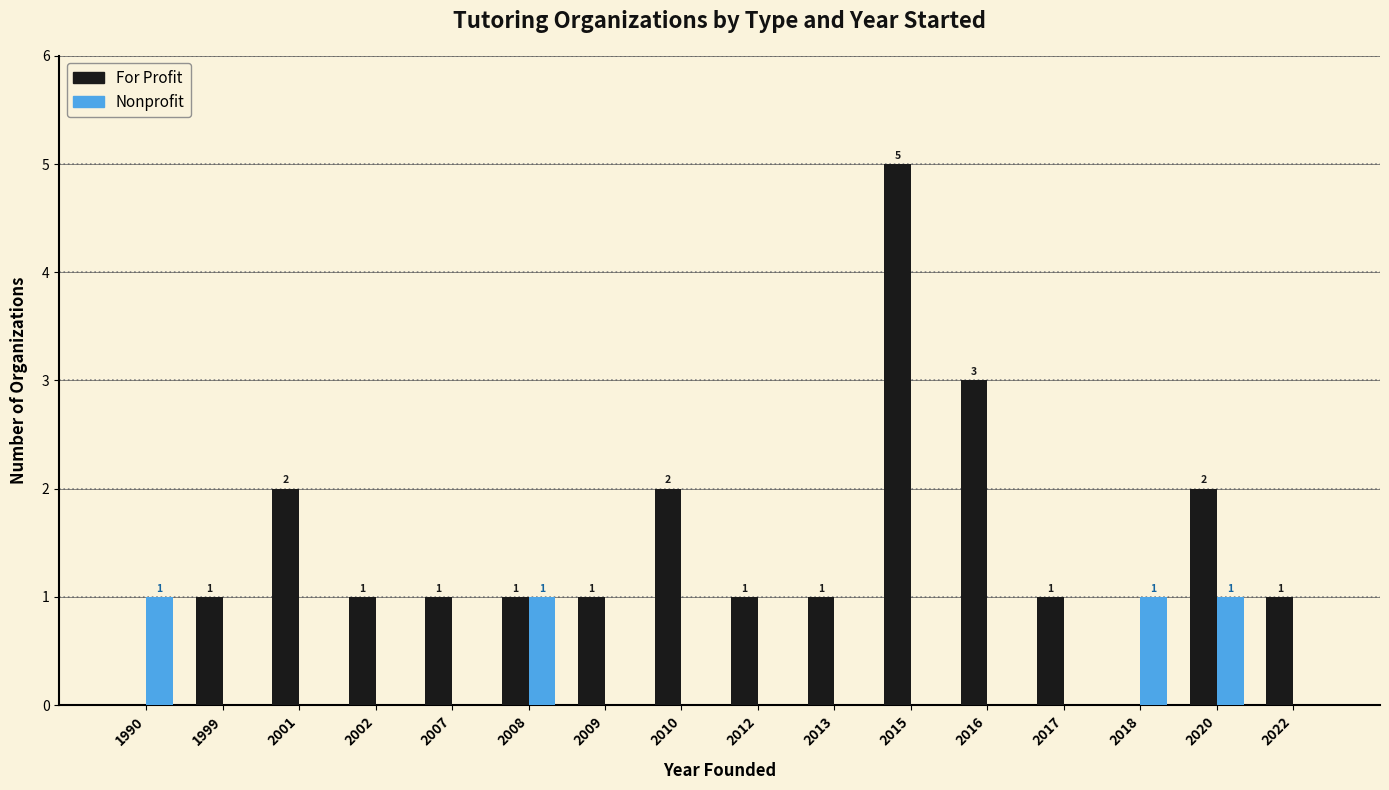

Which series changed the most between 2012 and 2016?

For Profit